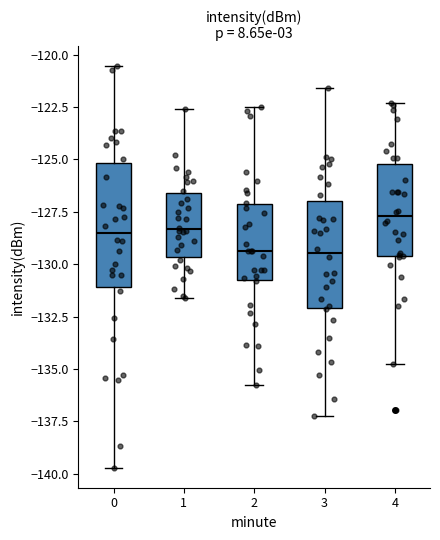

Where is the upper edge of the box at x = 0 on the y-axis? The values are not printed on the chart, so give them approximately, as read against the axis.

-125.0